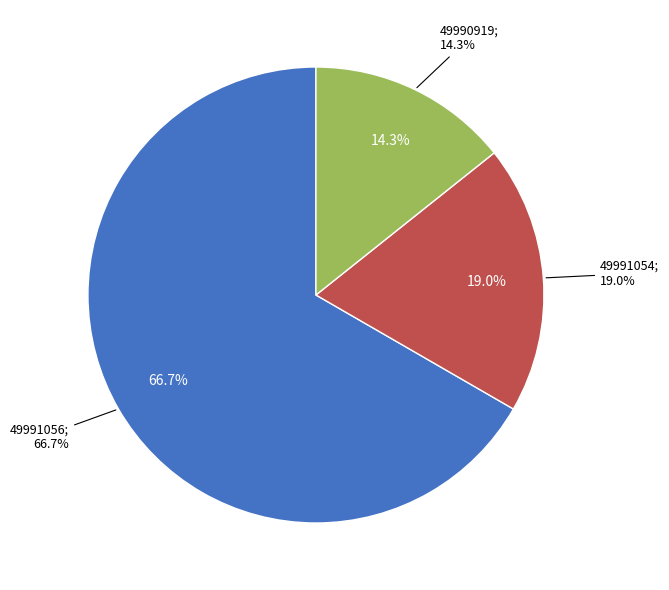

What percentage is the 49991056 slice, to the nearest percent?

67%